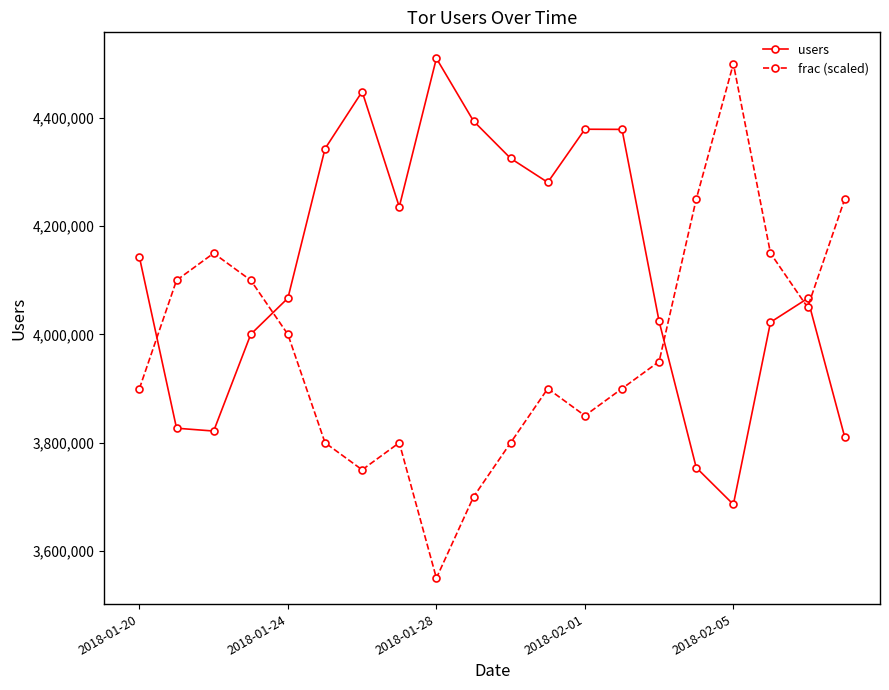

How many interior local peaks does the frac (scaled) series have?

4